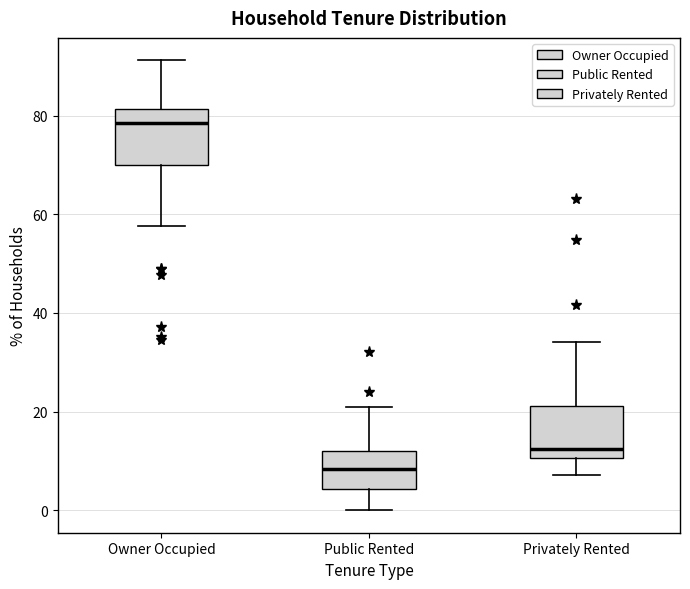

Reading left to right, transcribe this box plot: for each box, give where its median line is, the range the box spans, and where its two whiskers end, as read against the y-axis. The values are not printed on the chart, so give them approximately, as read against the axis.

Owner Occupied: median 78, box 70 to 82, whiskers 58 to 92
Public Rented: median 8, box 4 to 12, whiskers 0 to 20
Privately Rented: median 12, box 10 to 22, whiskers 8 to 34